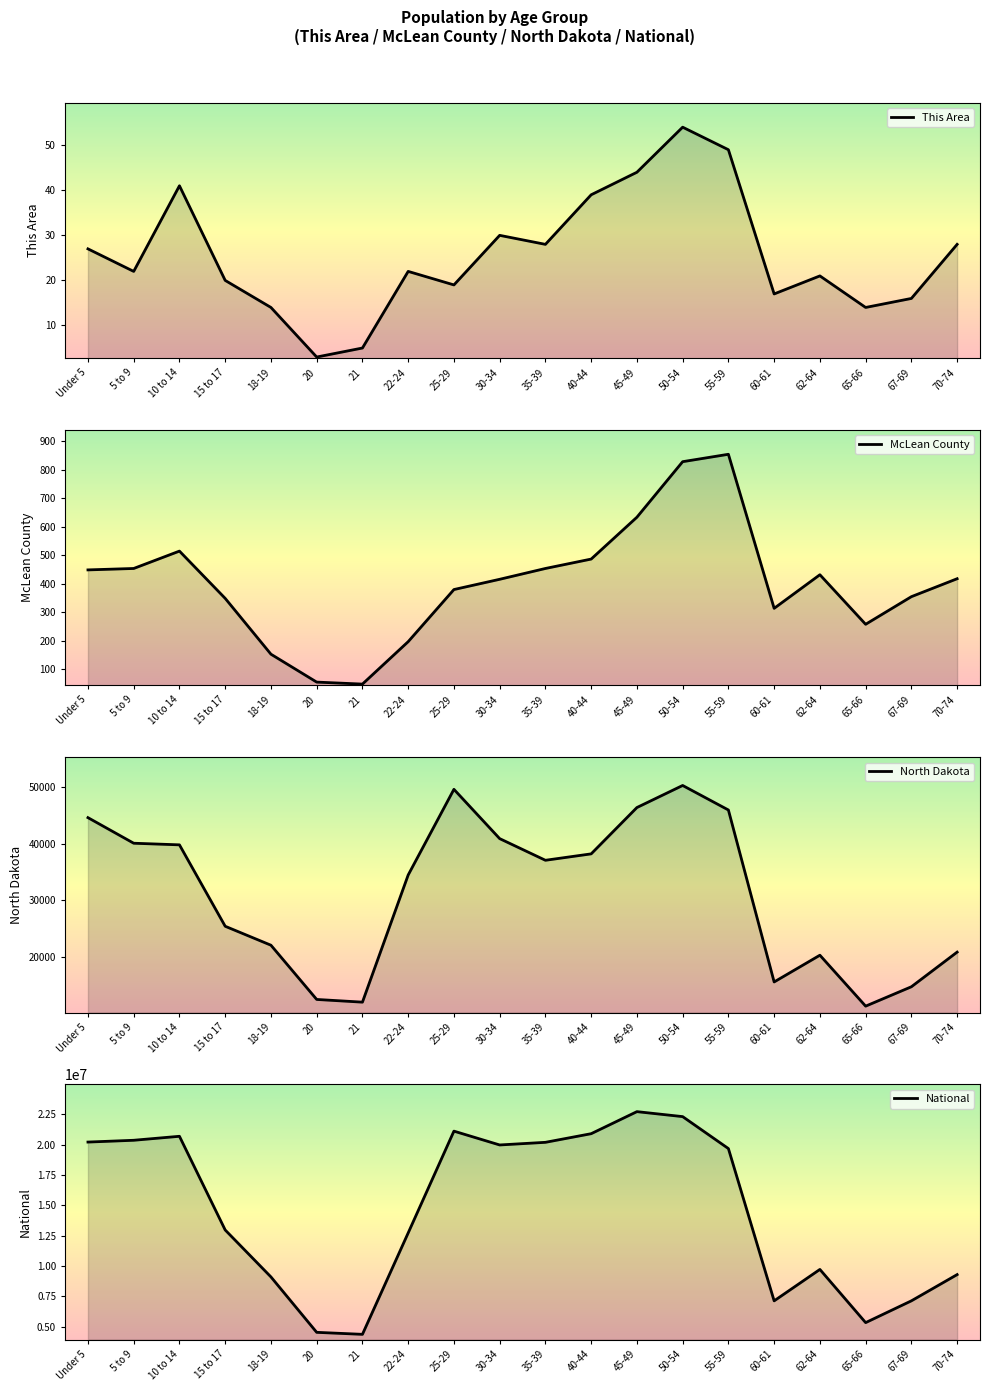

The value of This Area at 22-24 is 22. True or false?

True